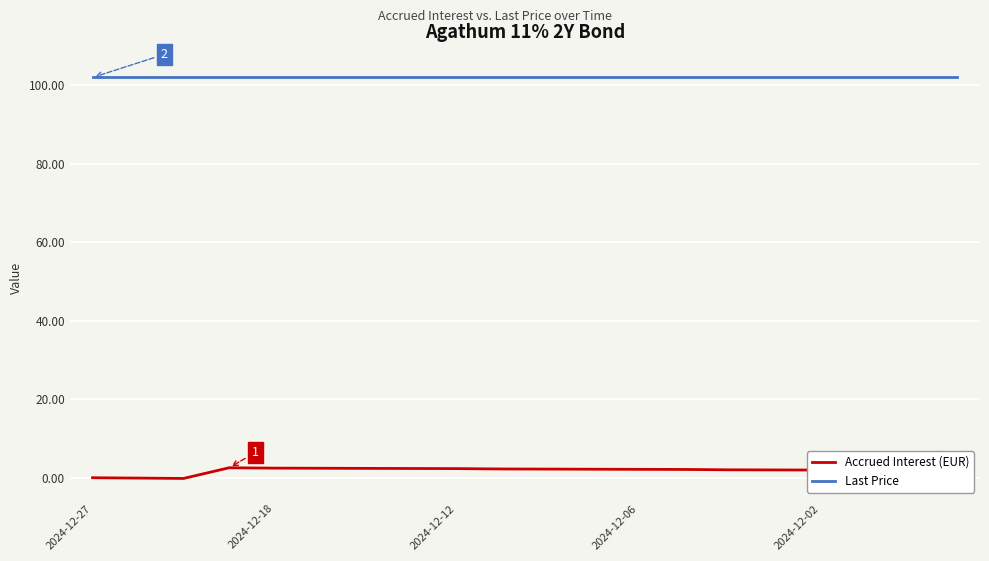

Which series has the widest spread of values?

Accrued Interest (EUR)